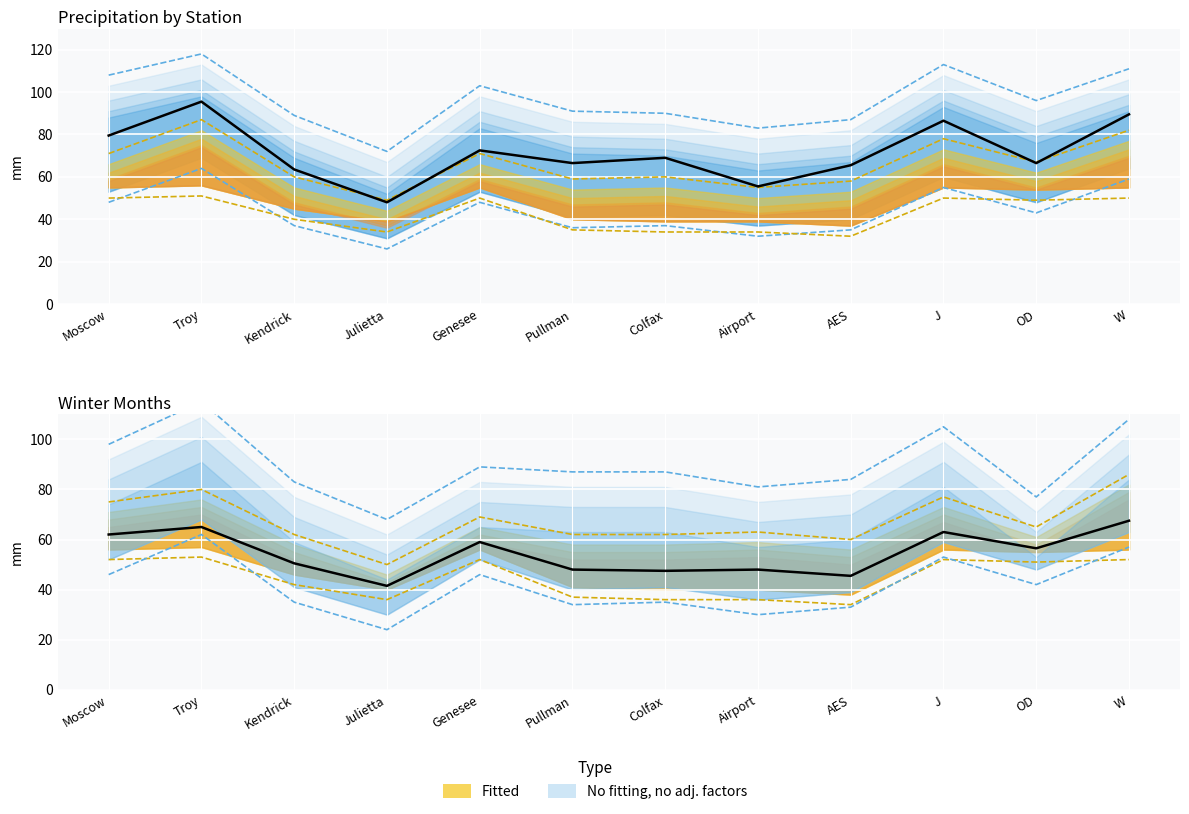

Where is the first local minimum for Feb?

Julietta